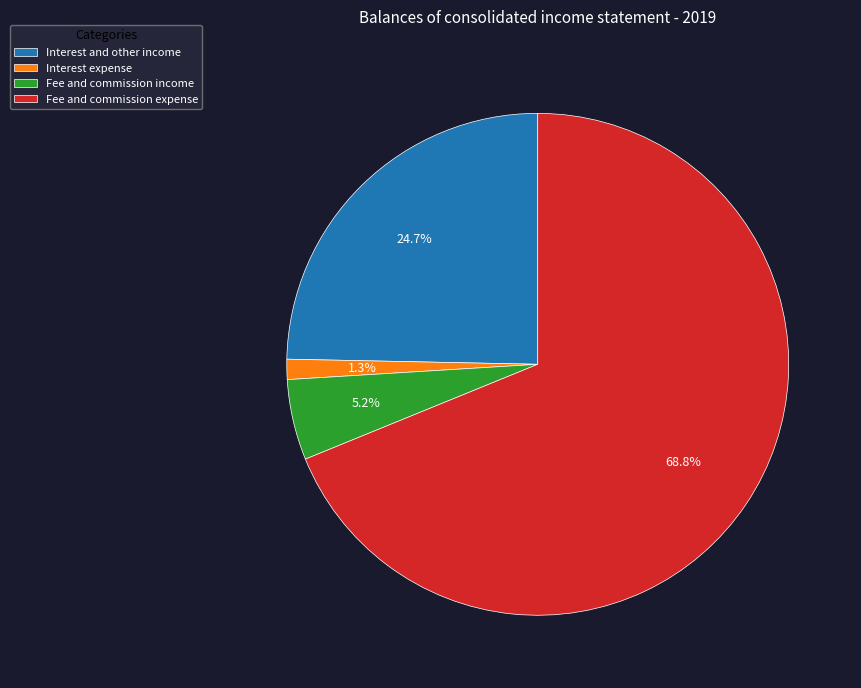

What is the largest slice in the pie chart?

Fee and commission expense